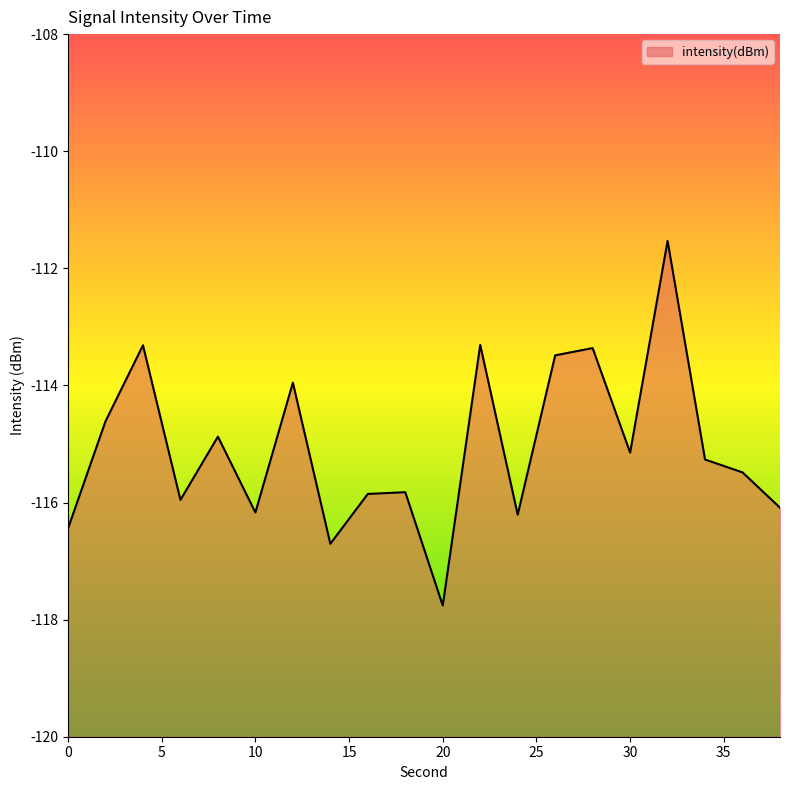

What is the sum of the values at 24 and 0?

-232.7